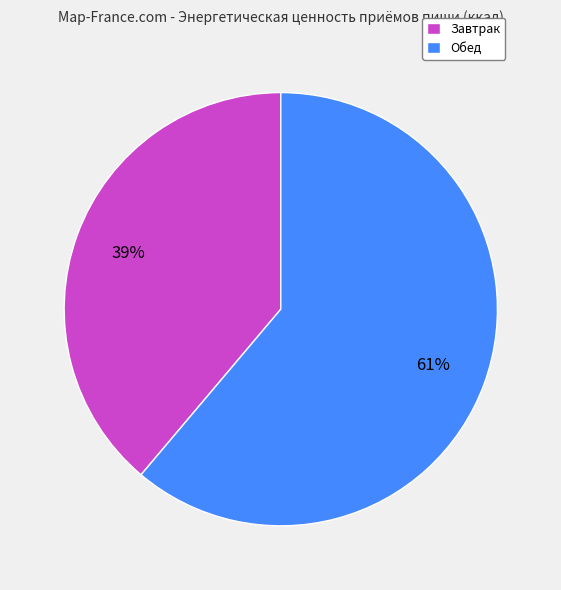

Between Завтрак and Обед, which is larger?

Обед